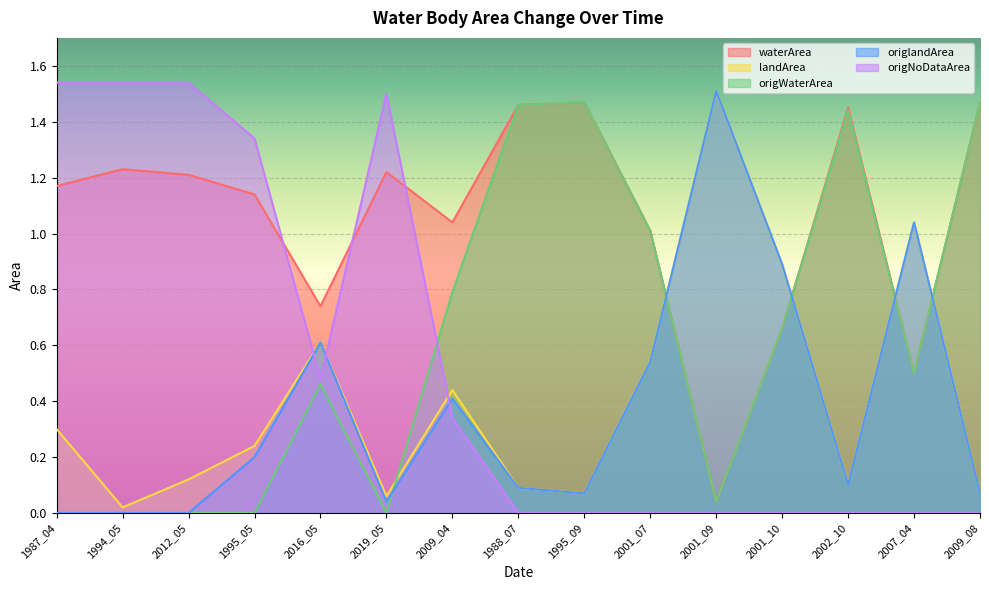

What is the sum of all landArea values?

6.1